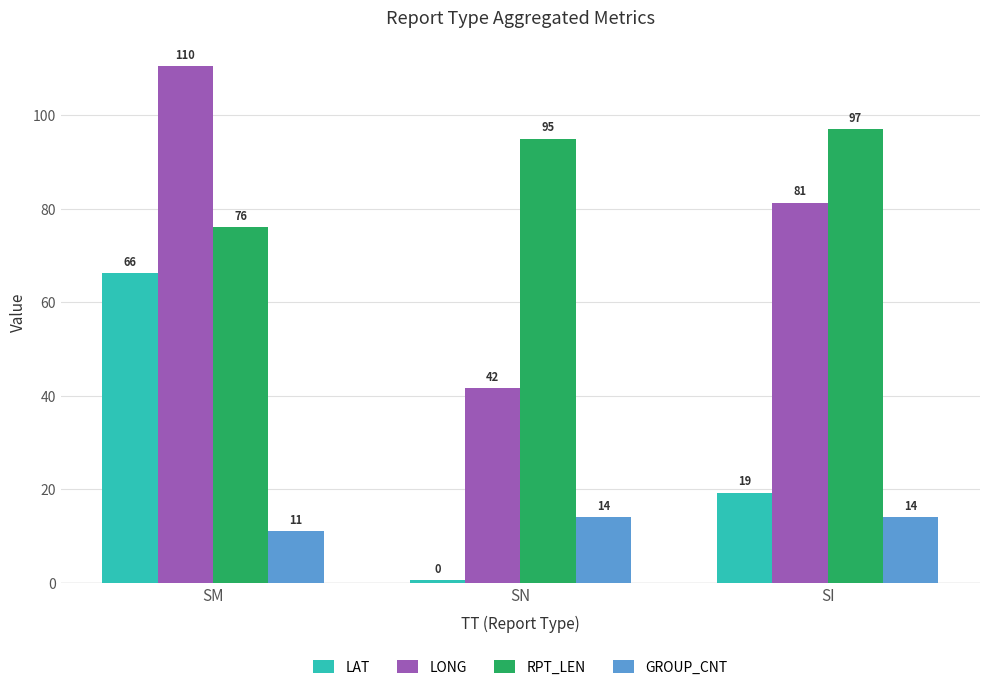

How many bars are there in each group?

4